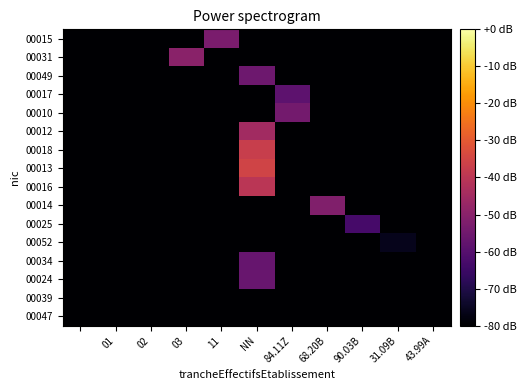

What is the smallest value displayed?

-80.0